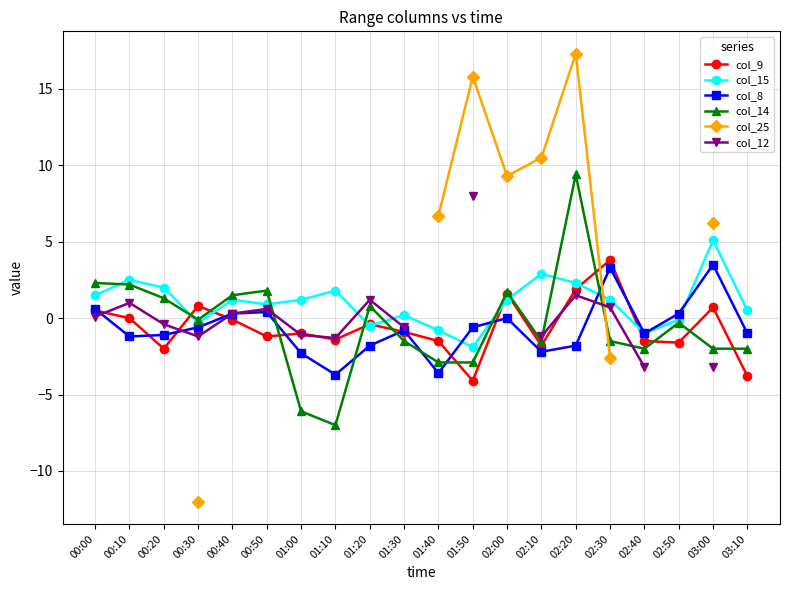

How many intersections are there between col_15 and col_8?

4